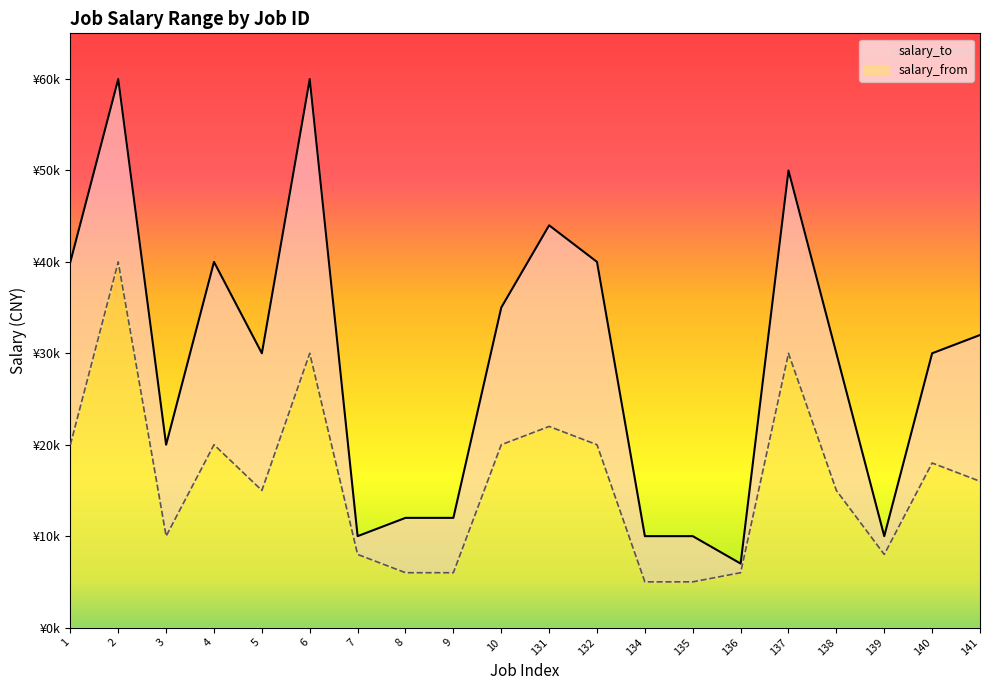

Between 136 and 10, which is larger?

10